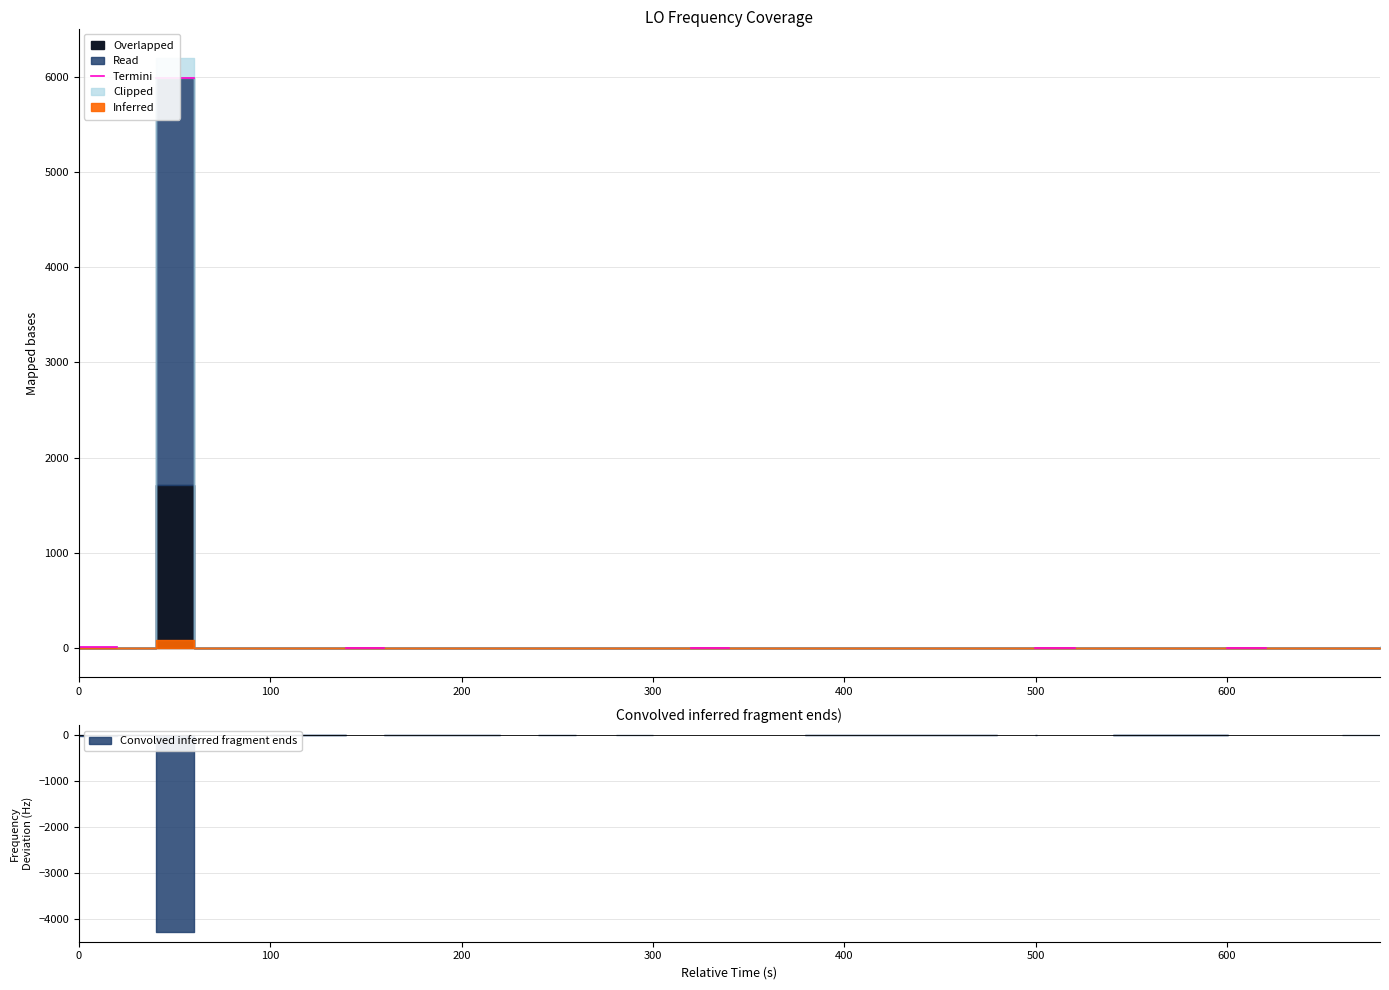

Does the chart have visible grid lines?

Yes